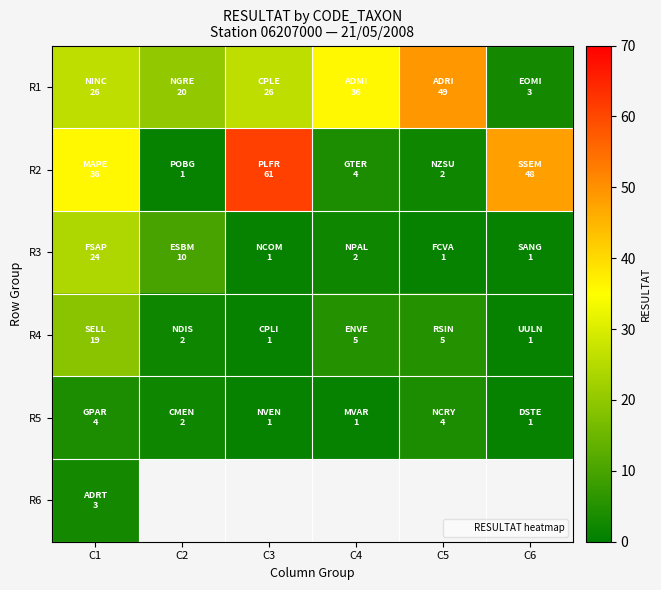

What is the approximate value of R3 at C4?

2.0